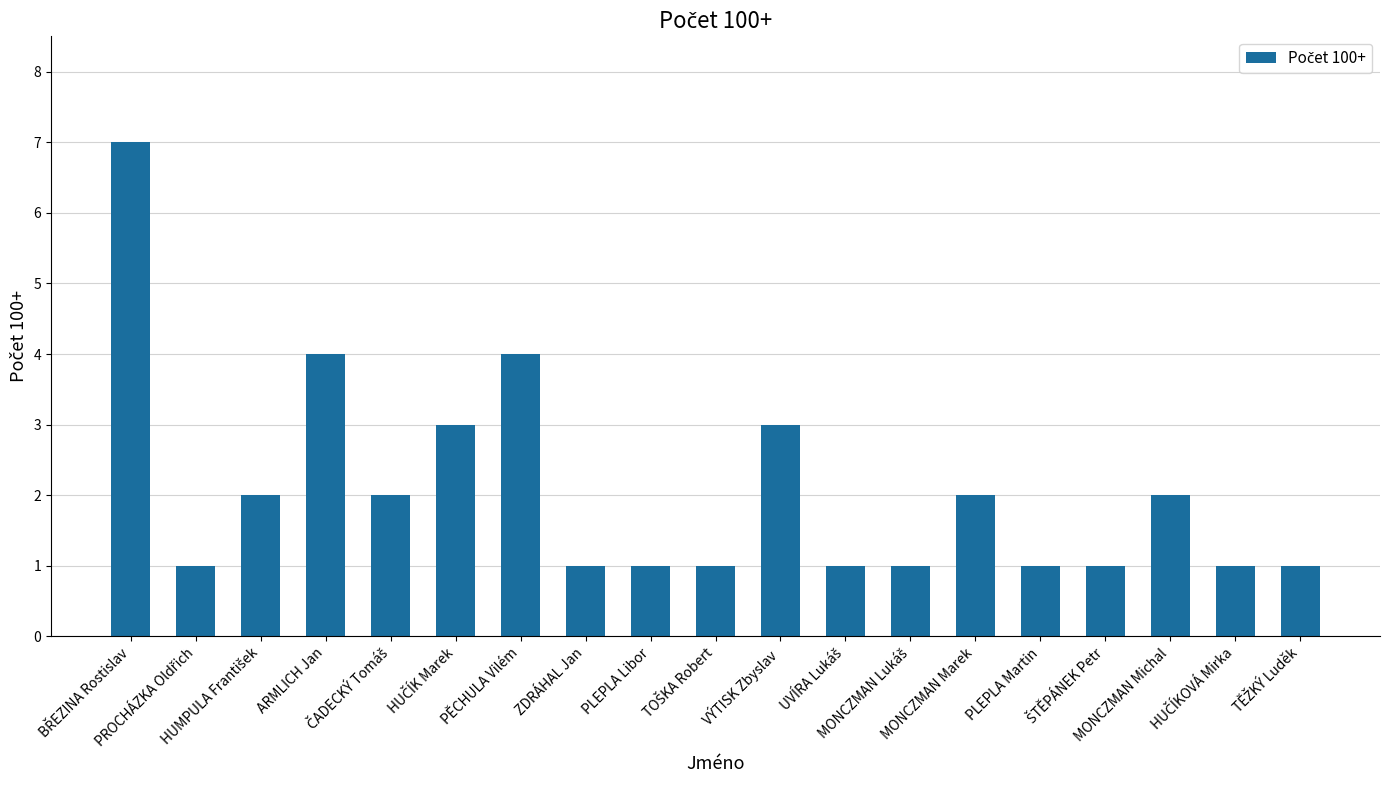

What is the value of the 16th bar from the left?

1